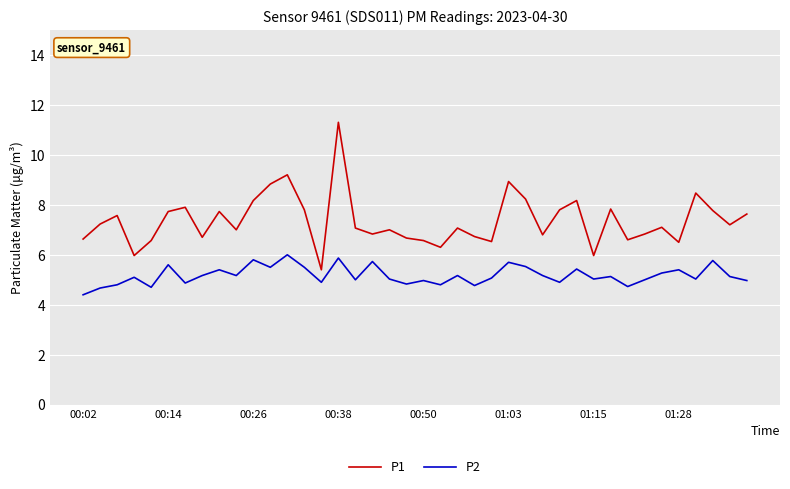

Is this an area chart (filled region under the line)?

No